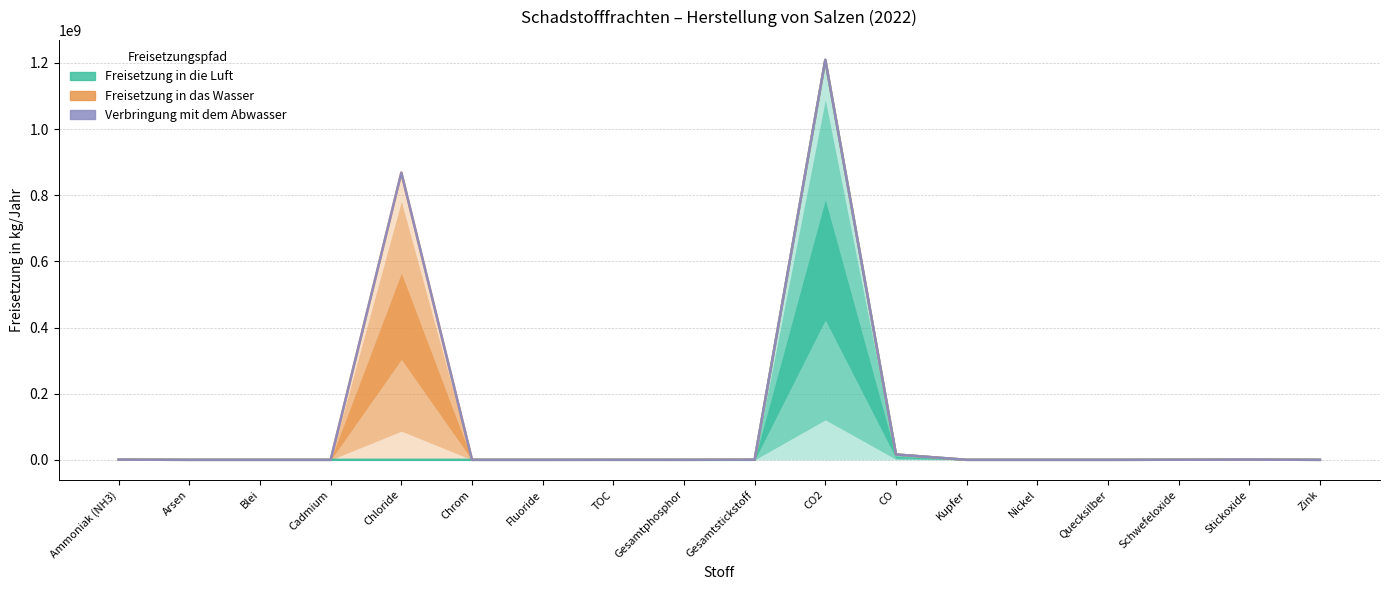

What is the value of the Freisetzung in die Luft point at the 17th from the left?

697000